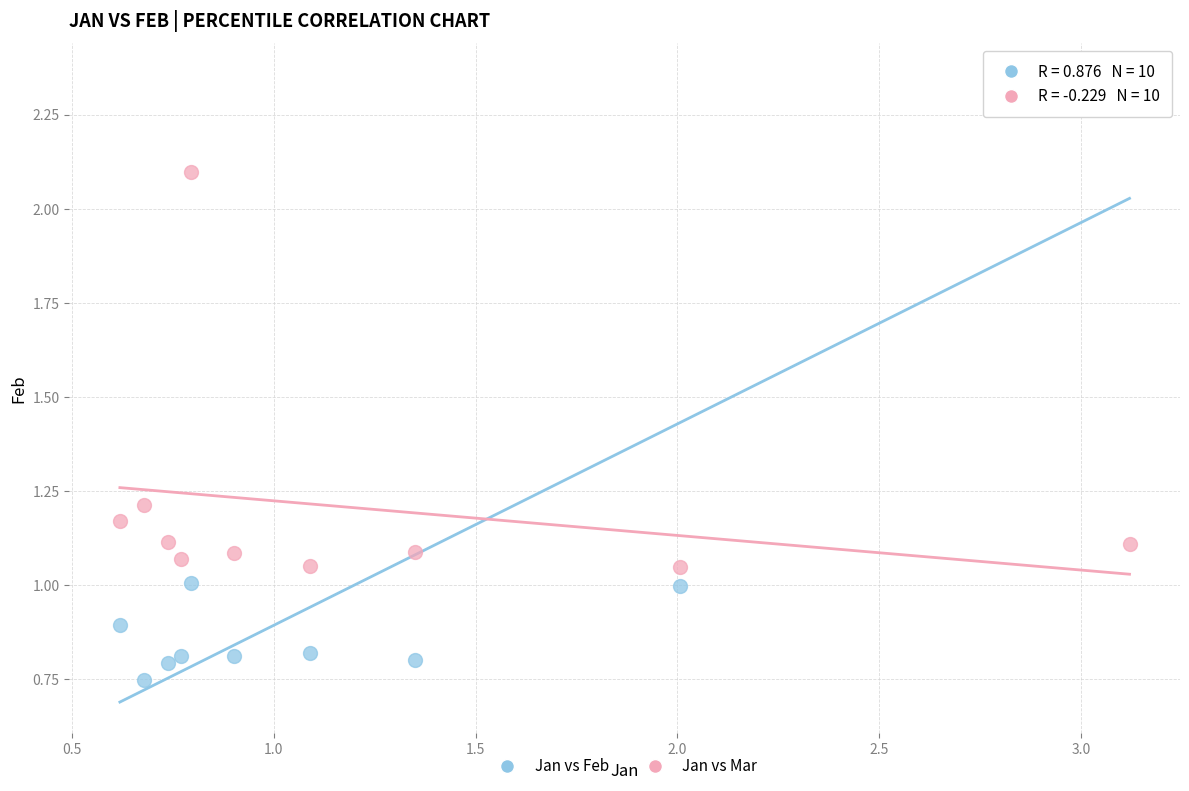

Across all data points, what is the range of X values (max minus min)?

2.5